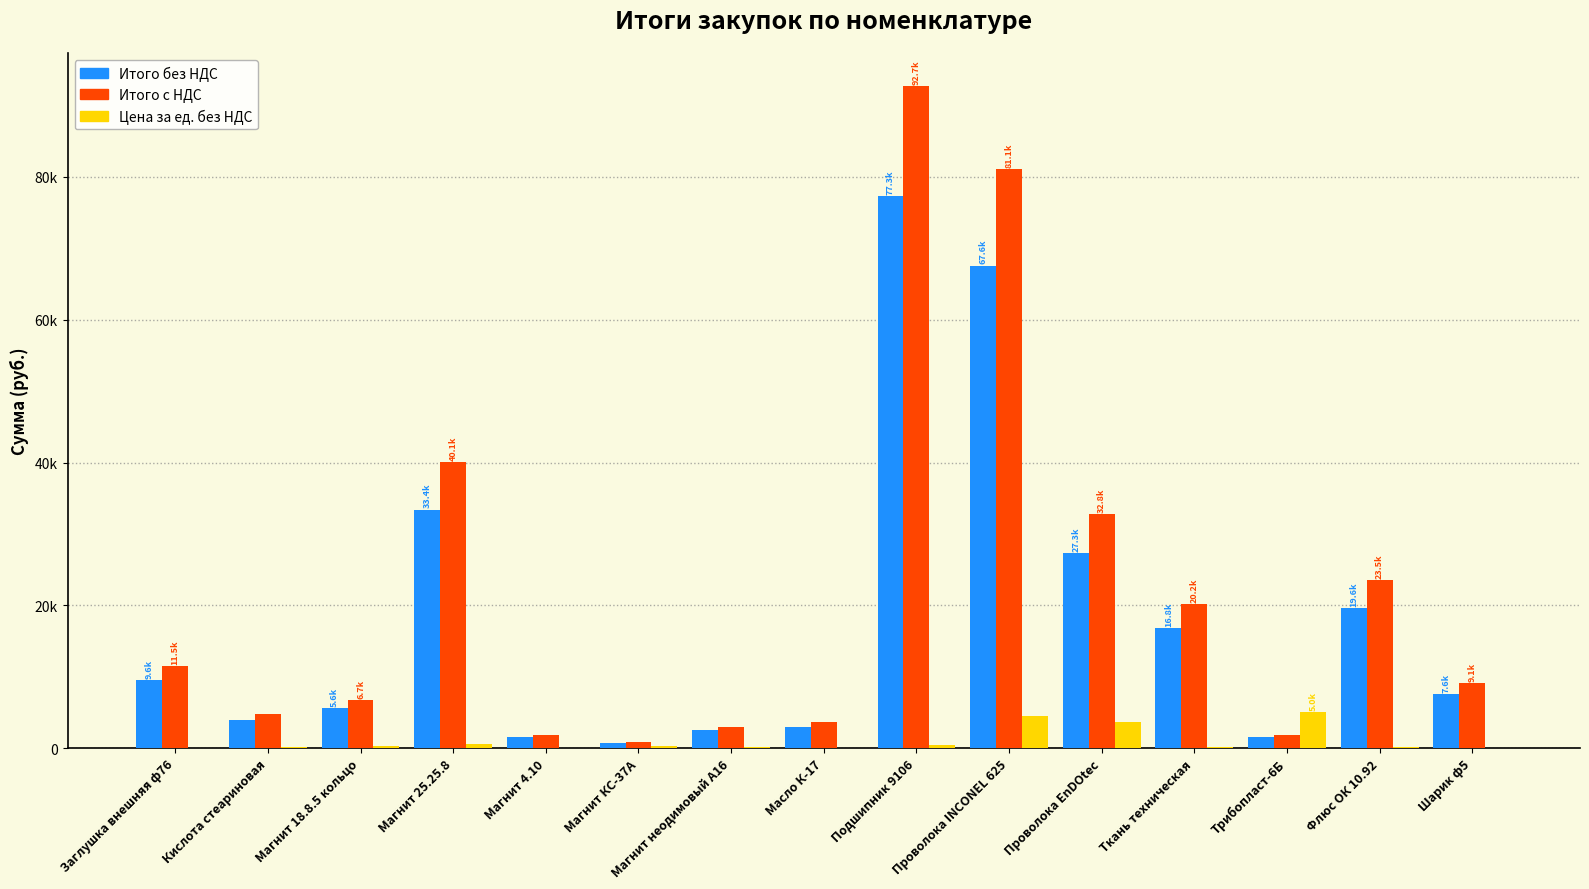

Reading right to left, transcribe all the data shown in this chart.

Итого без НДС: 7559.9	19607.8	1509.4	16838.8	27326.8	67595.0	77275.6	3019.0	2512.1	724.5	1544.1	33418.0	5582.0	3963.8	9575.2
Итого с НДС: 9071.9	23529.4	1811.2	20206.6	32792.1	81113.9	92730.7	3622.8	3014.5	869.4	1852.9	40101.6	6698.4	4756.5	11490.2
Цена за ед. без НДС: 23.5	196.1	5031.2	165.9	3595.6	4506.3	501.8	75.5	179.4	362.2	77.2	557.0	310.1	158.6	35.1